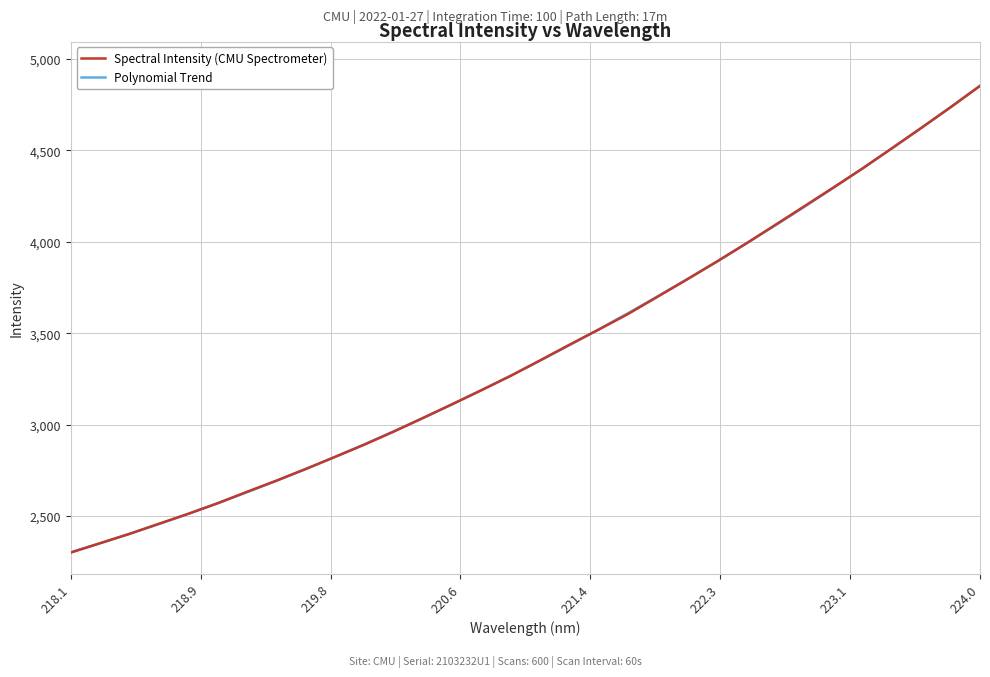

What is the greatest value displayed?

4854.1